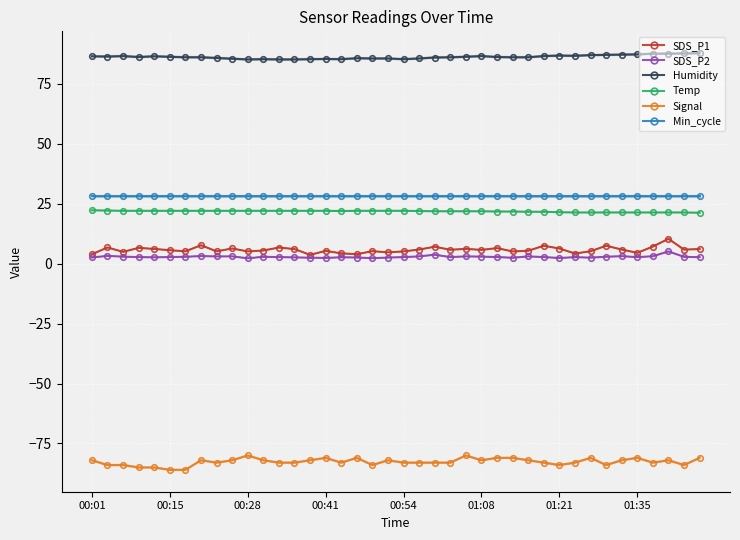

Is the value of Temp at 16 greater than the value of Signal at 36?

Yes